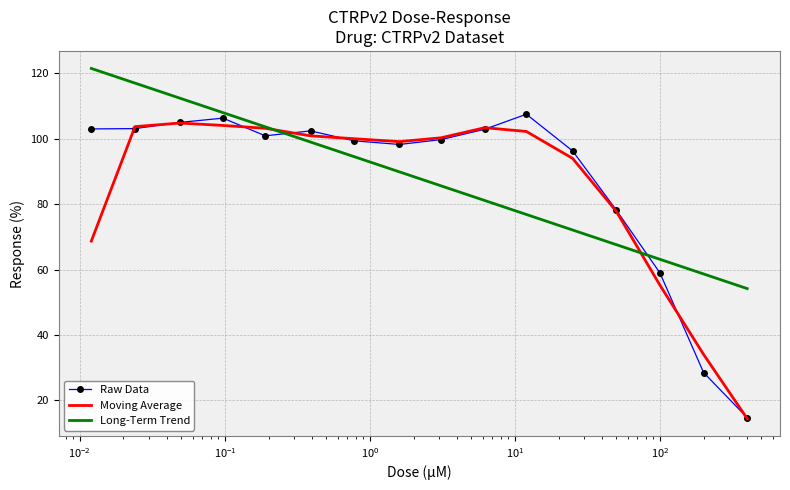

After their last crossing, which series has the higher values: Raw Data or Long-Term Trend?

Long-Term Trend